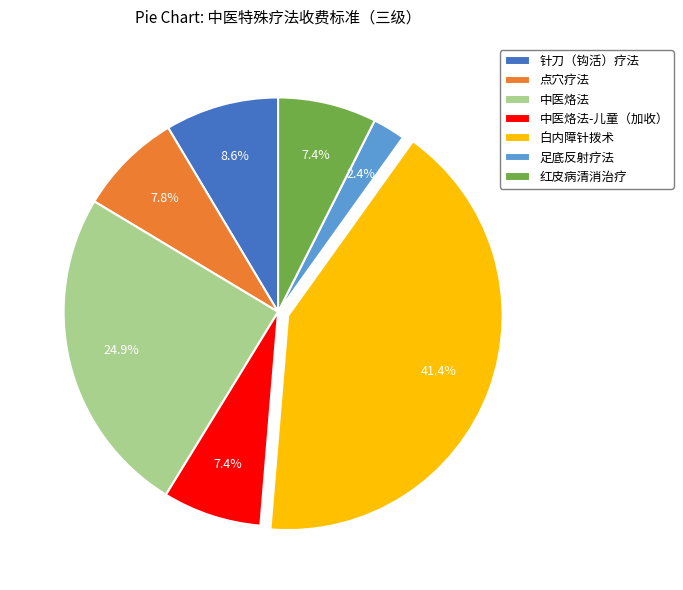

How many segments does this pie chart have?

7